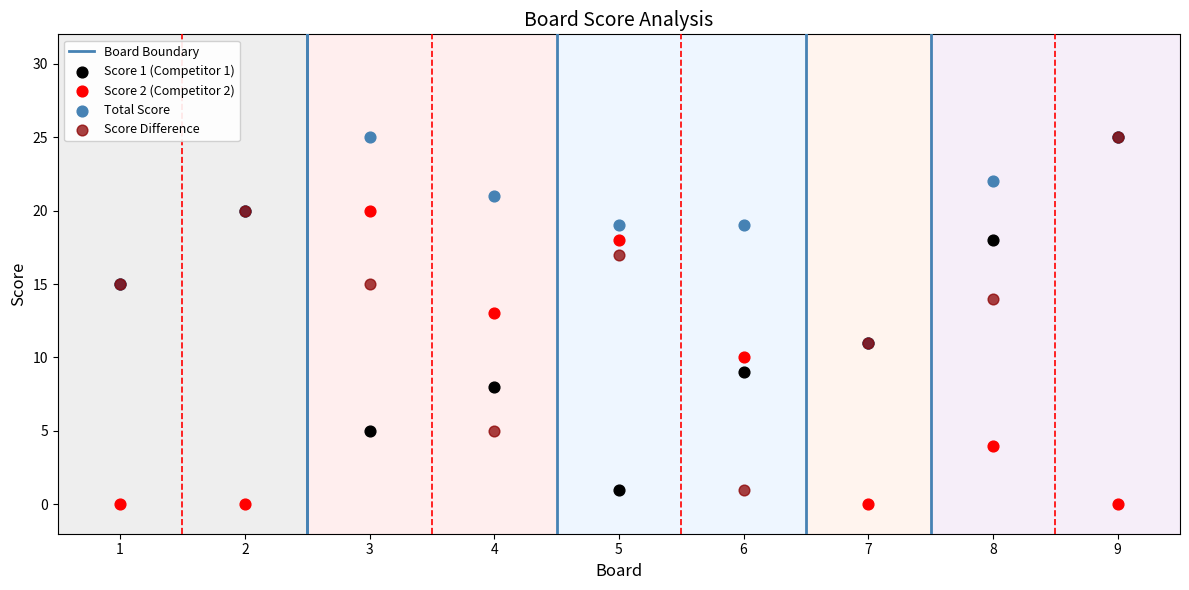

Which series reaches the minimum Y coordinate?

Score 2 (Competitor 2)